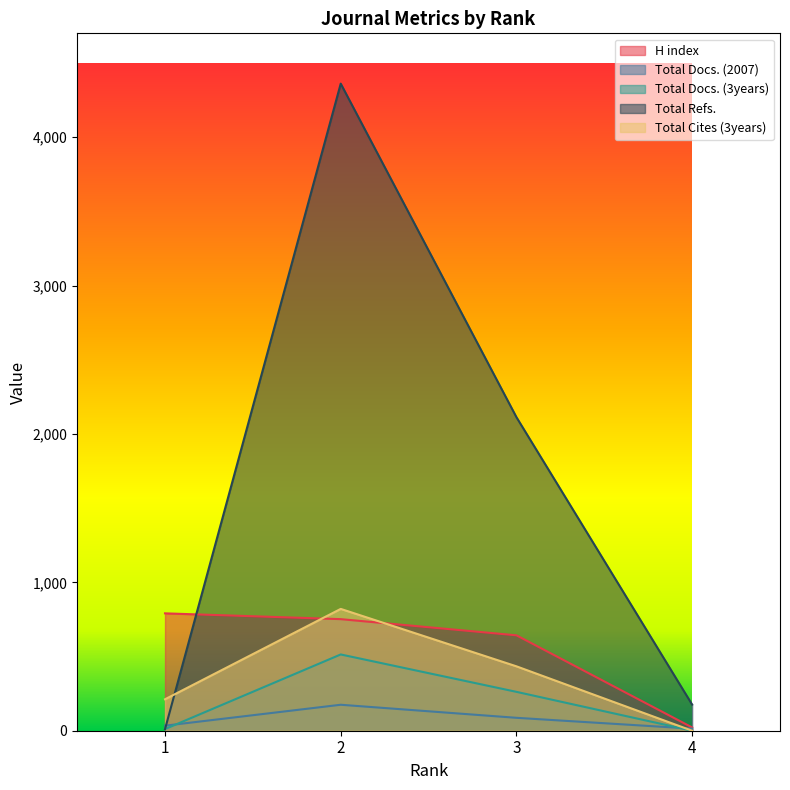

Reading left to right, list all the values displayed in this chart.

H index: 791	752	643	22
Total Docs. (2007): 34	175	87	14
Total Docs. (3years): 11	514	262	0
Total Refs.: 10	4361	2113	176
Total Cites (3years): 212	821	434	0